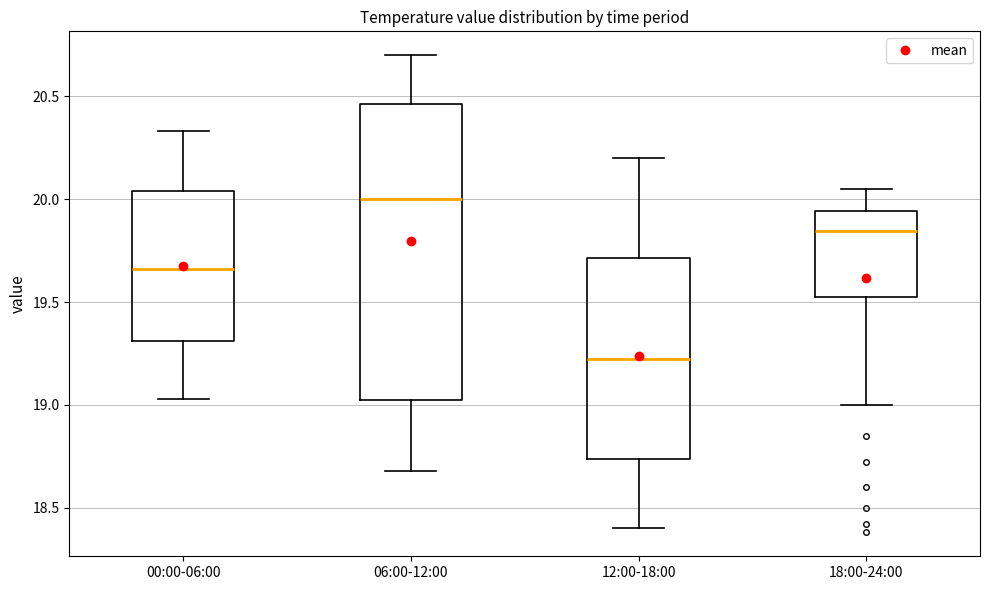

Reading left to right, read every box against the y-axis: the position of its median line, the range the box covers, and the ends of its whiskers. The values are not printed on the chart, so give them approximately, as read against the axis.

00:00-06:00: median 19.65, box 19.30 to 20.05, whiskers 19.05 to 20.35
06:00-12:00: median 20.00, box 19.05 to 20.45, whiskers 18.70 to 20.70
12:00-18:00: median 19.25, box 18.75 to 19.70, whiskers 18.40 to 20.20
18:00-24:00: median 19.85, box 19.55 to 19.95, whiskers 19.00 to 20.05